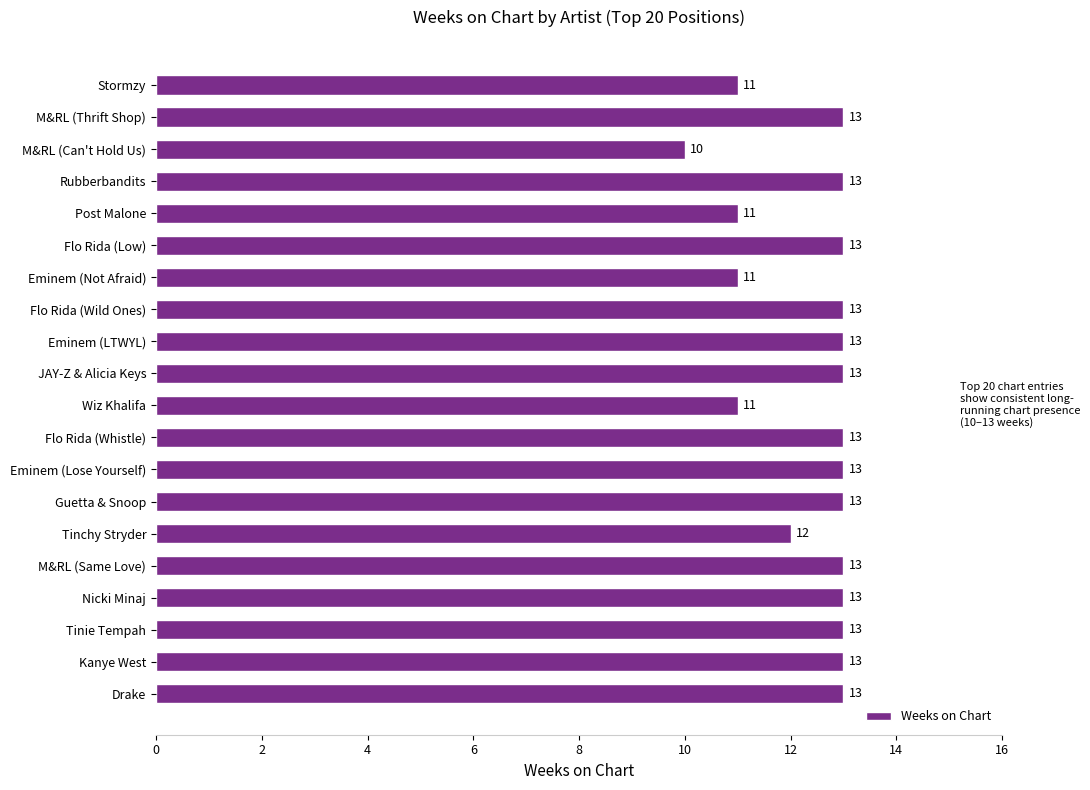

What is the difference between the maximum and minimum values?

3